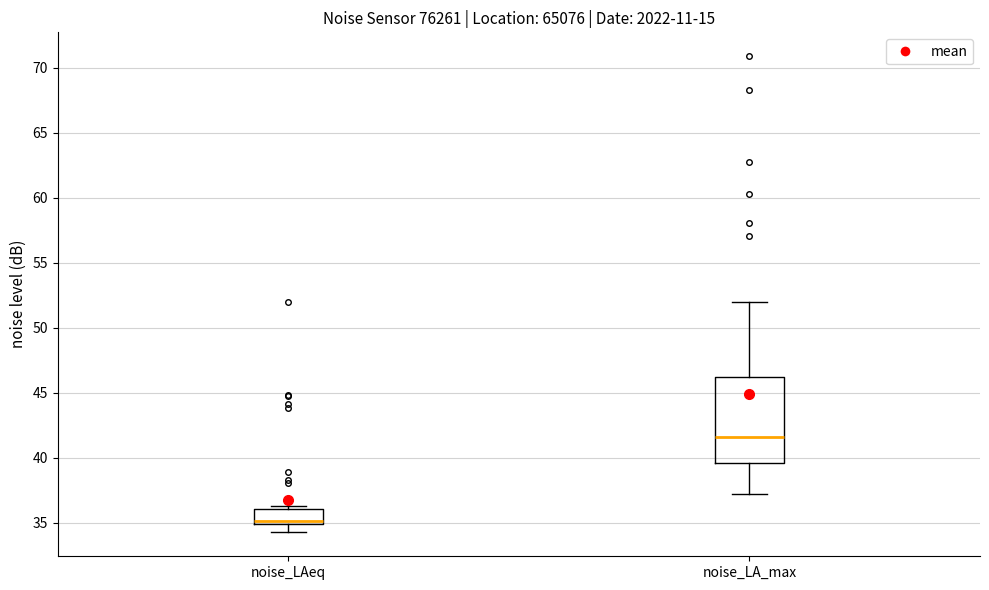

Which box is the tallest, from its lower edge to its upper edge?

noise_LA_max